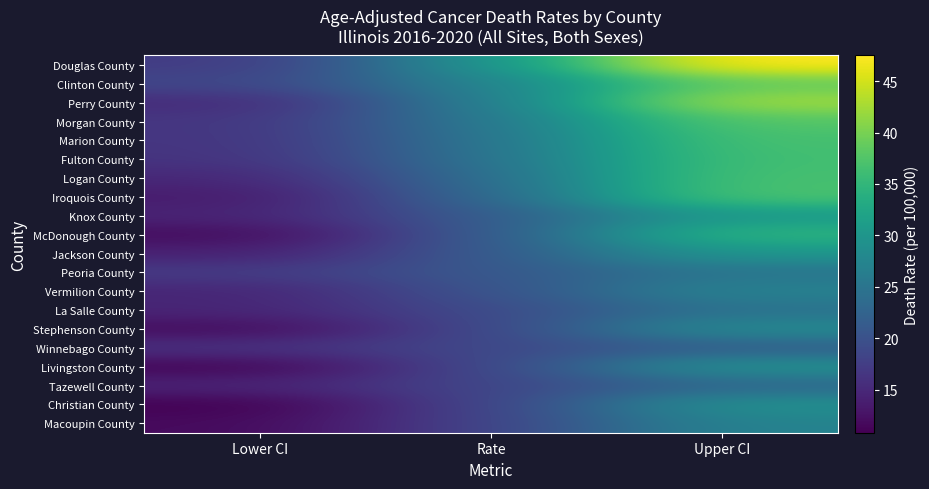

Which series has the largest range (max minus min)?

Douglas County